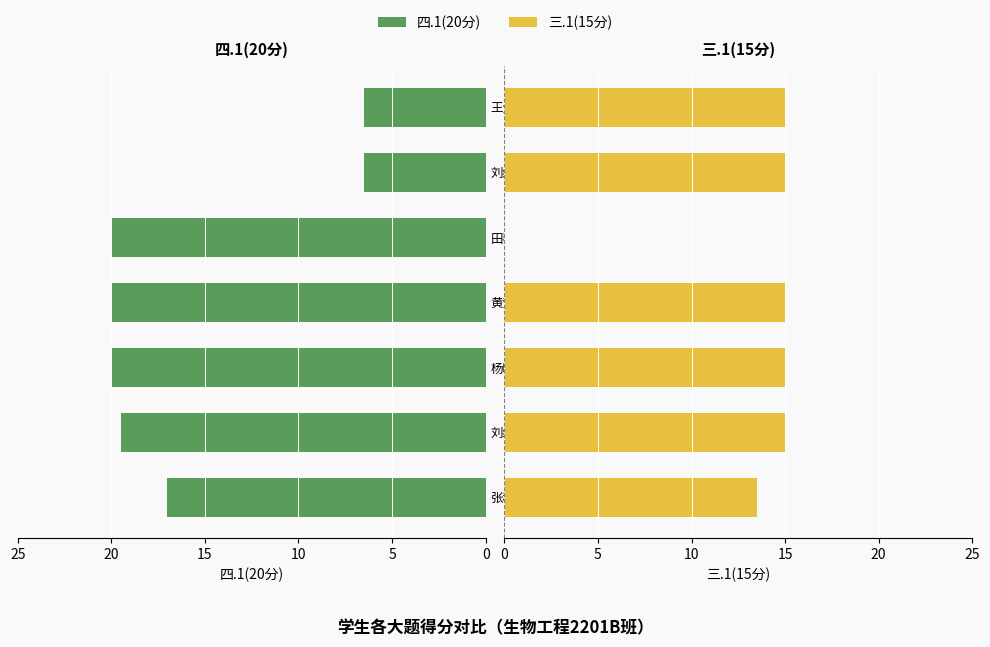

What is the total value across all series at 田琴?

20.0